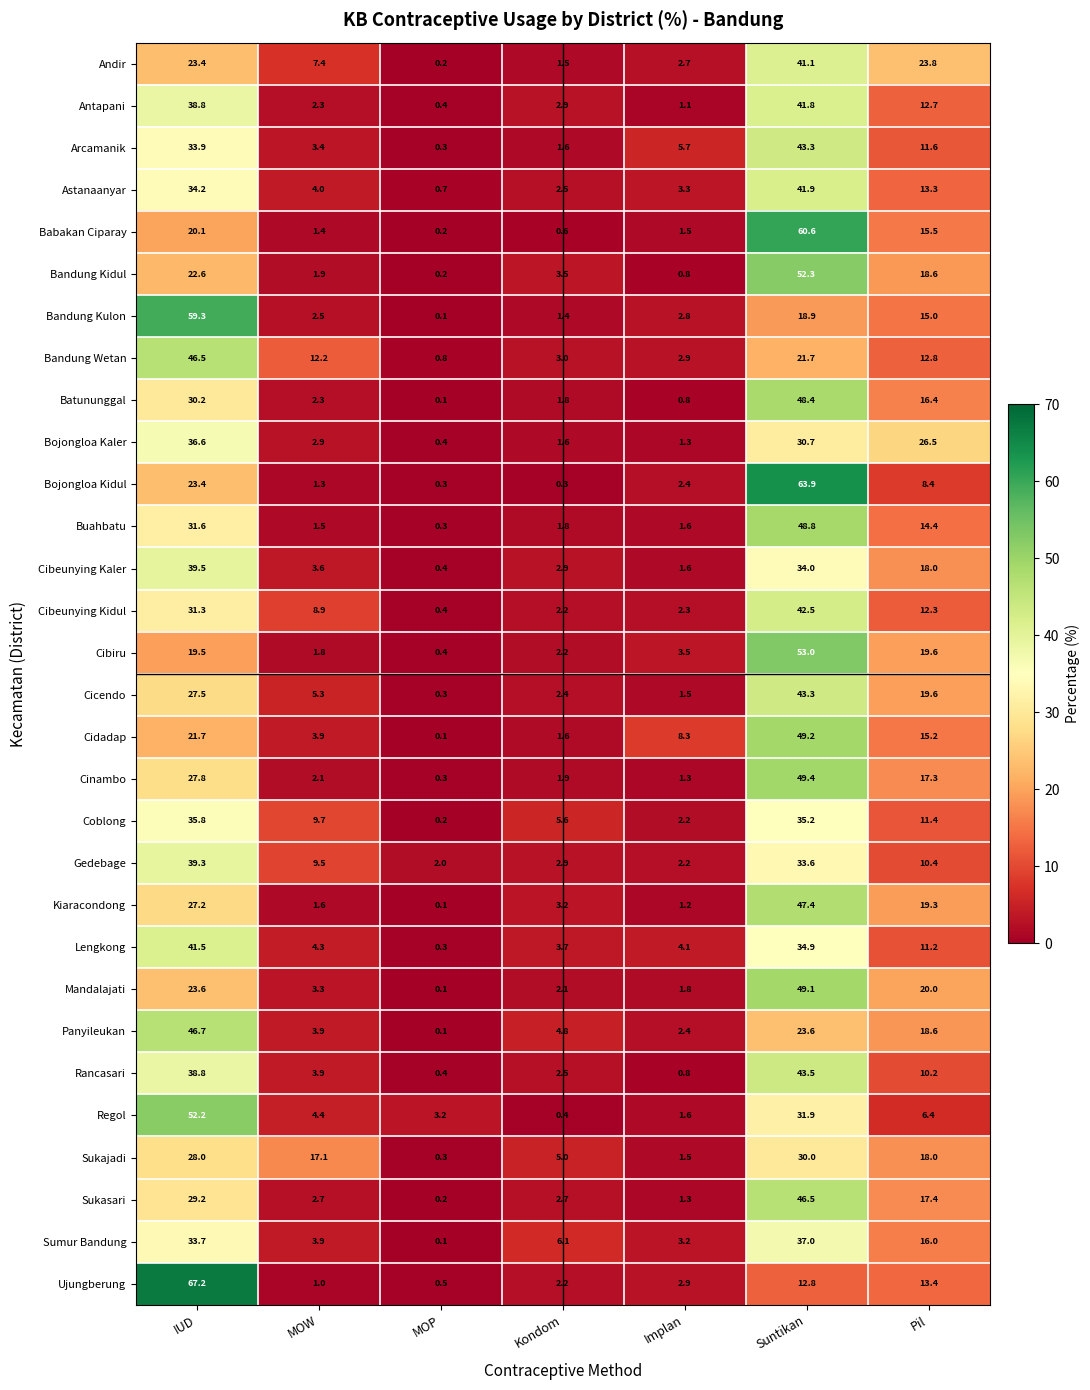

What is the spread (max minus min) of values at MOP?

3.1